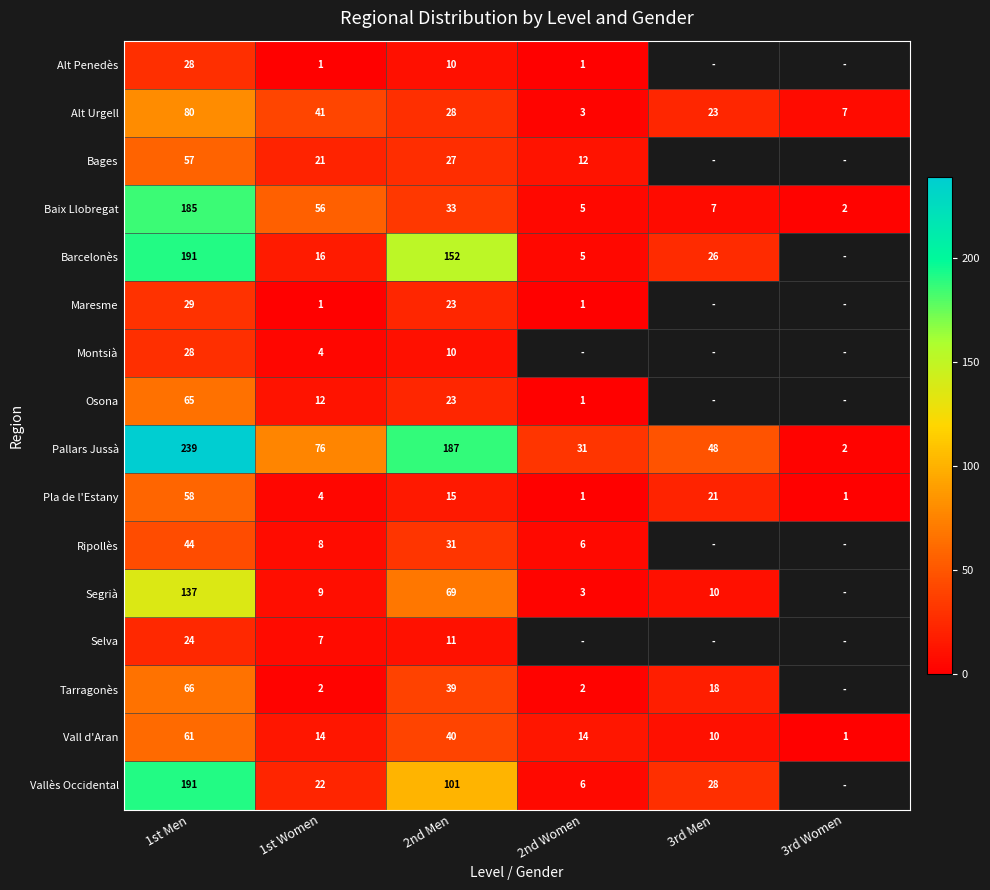

What is the sum of all Pla de l'Estany values?

100